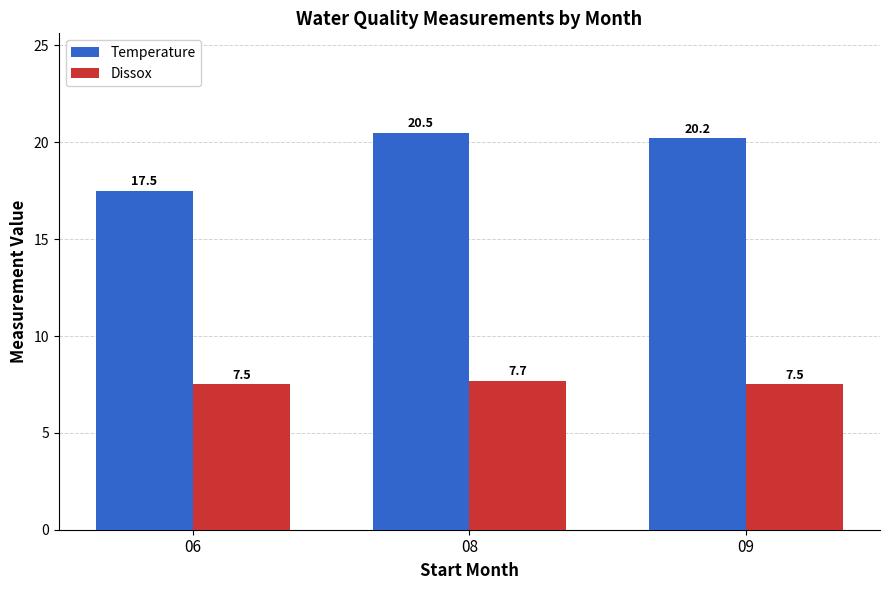

What is the spread (max minus min) of values at 09?

12.7